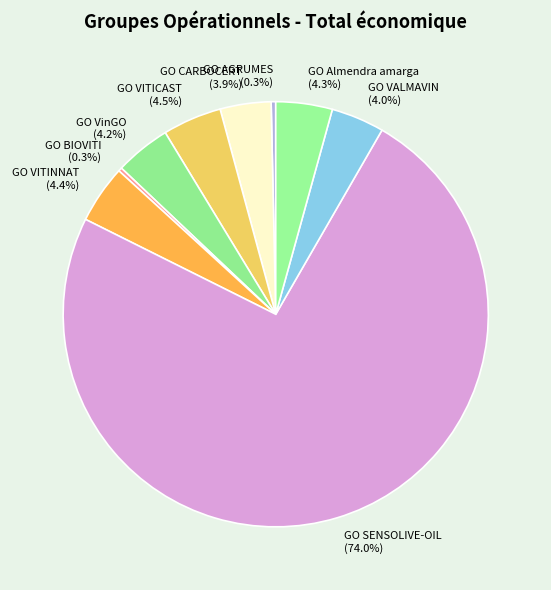

Do GO CARBOCERT and GO Almendra amarga together represent more than half of the pie?

No